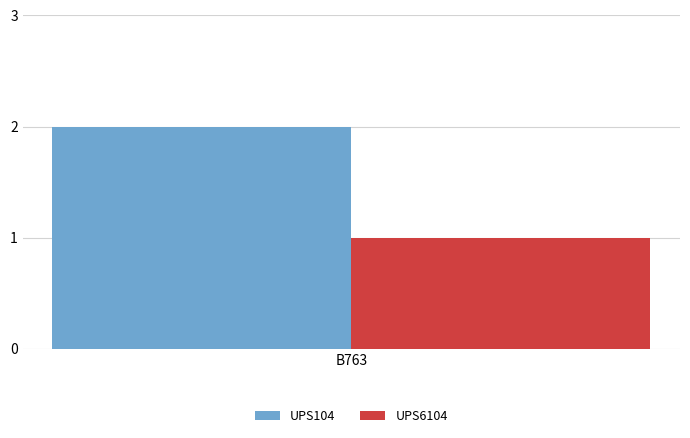

What are all the series names shown in the legend?

UPS104, UPS6104